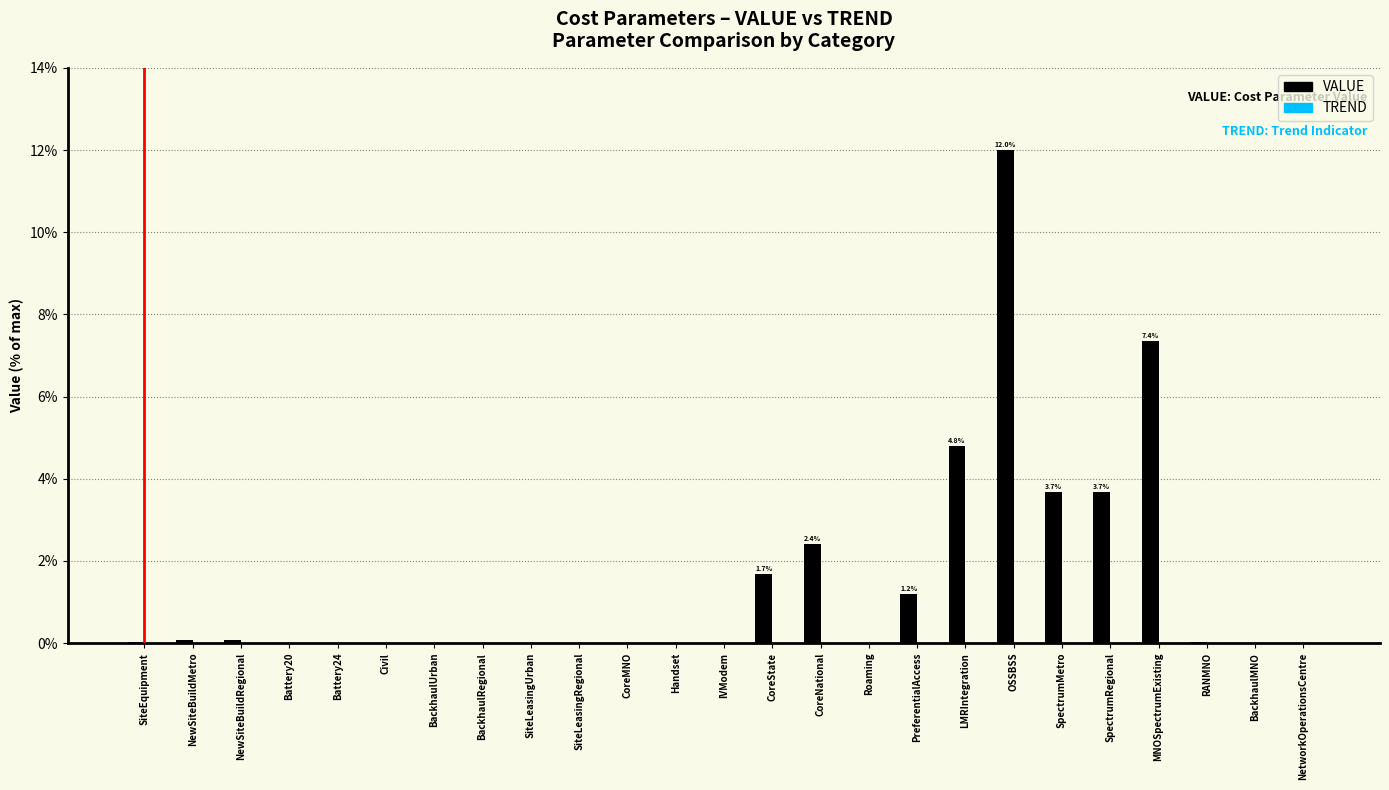

What is the change in value from OSSBSS to BackhaulMNO?

-12.0